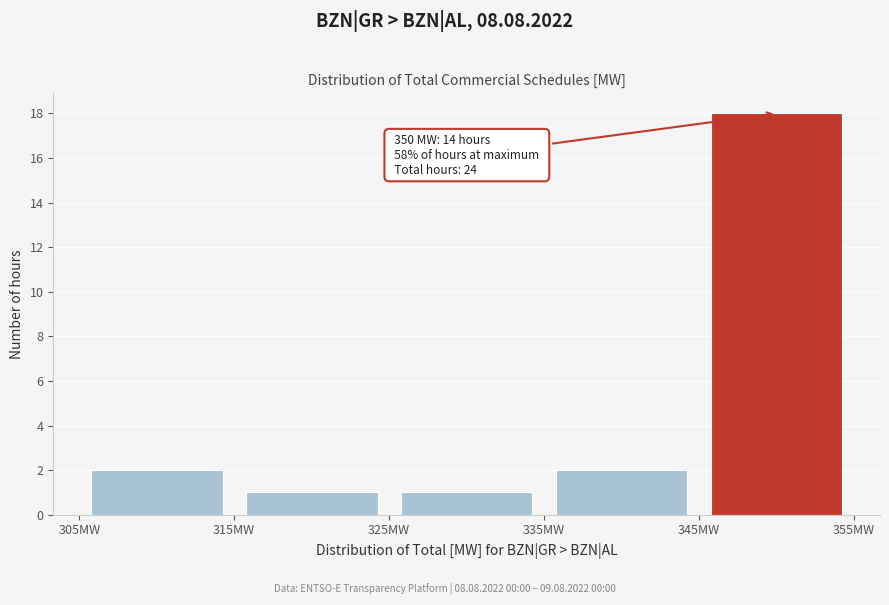

Which range on the x-axis has the tallest bar?

345 to 355